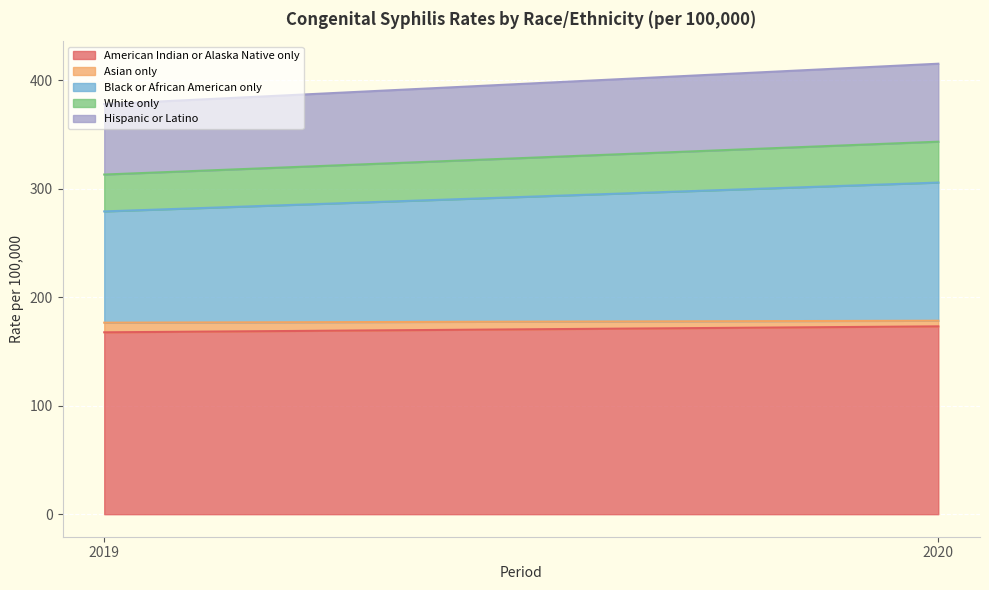

Which series has the largest range (max minus min)?

Black or African American only